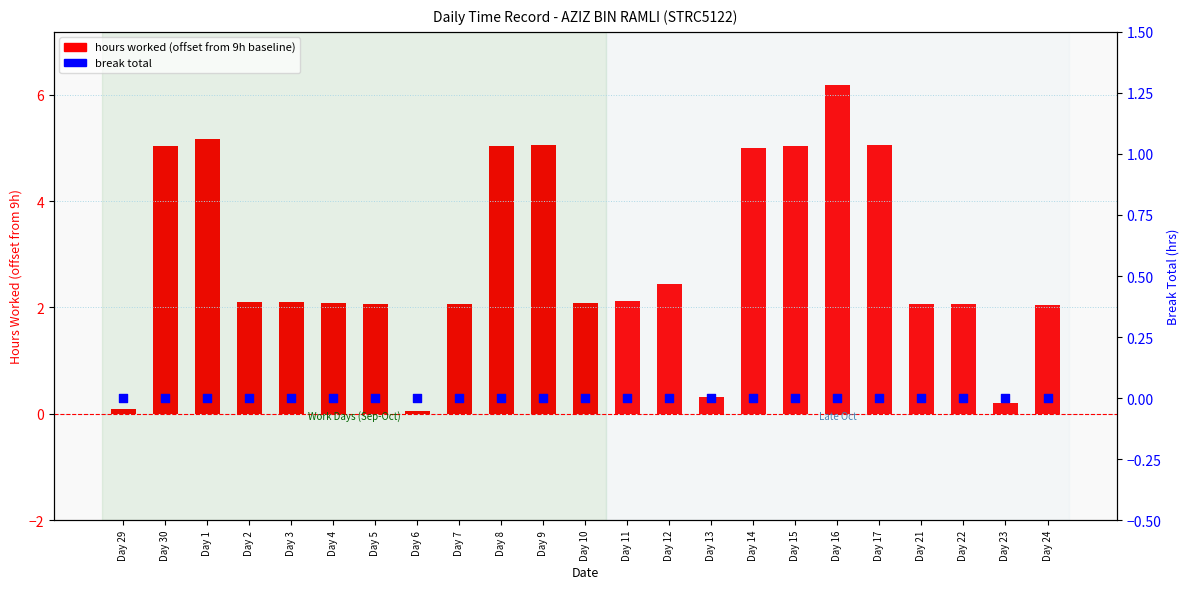

What is the total value across all series at Day 14?

5.0